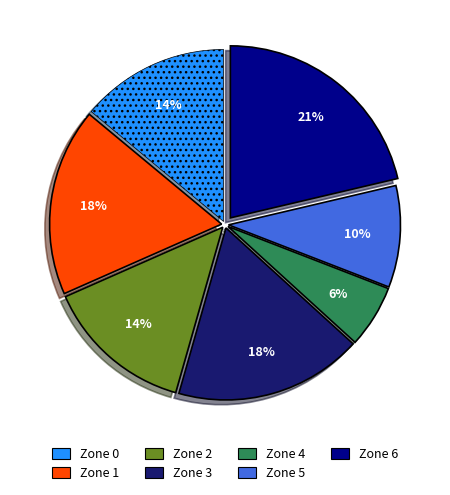

What is the ratio of the value at Zone 2 to the value at Zone 6?

0.7